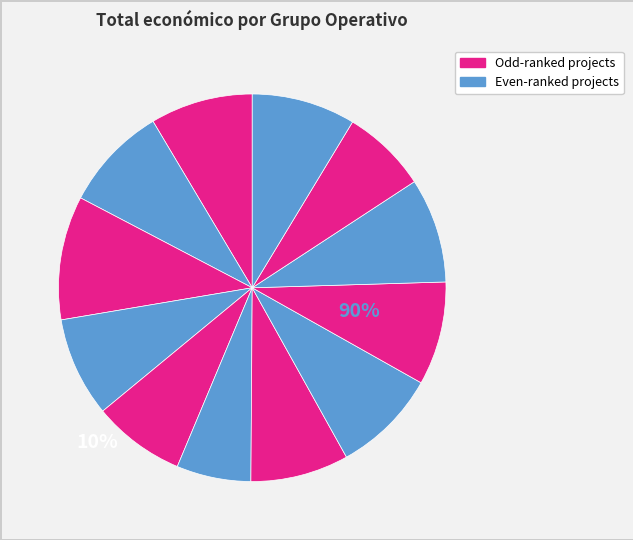

Count the number of slices in the pie.

12